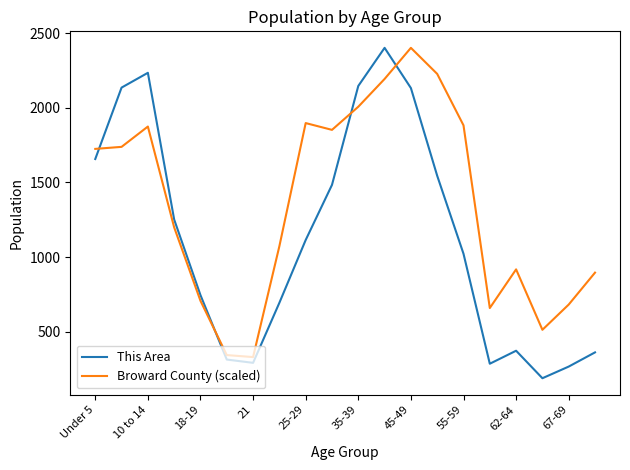

Which series has the largest total across all categories?

Broward County (scaled)